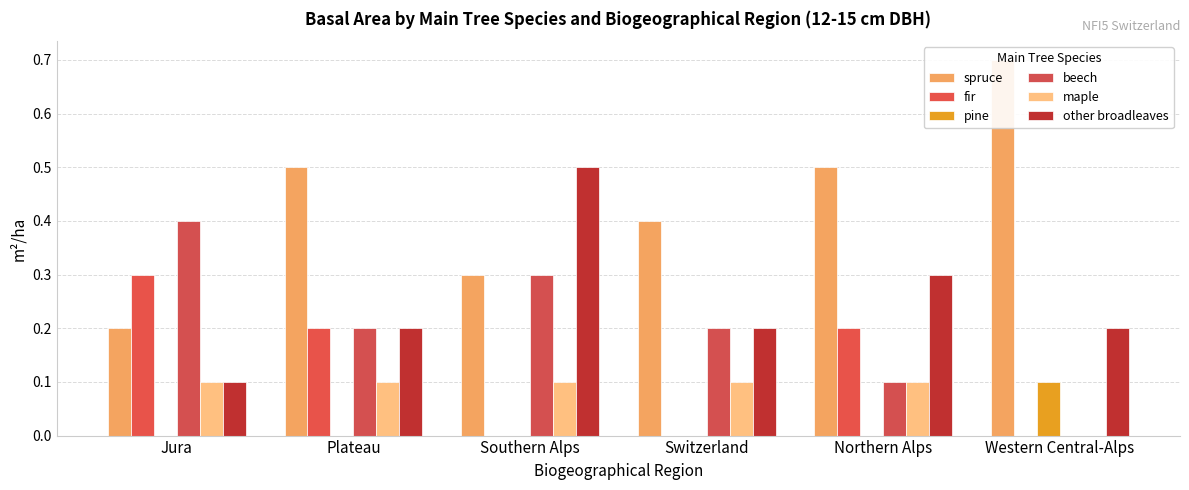

Is the value of beech at Jura greater than the value of fir at Northern Alps?

Yes